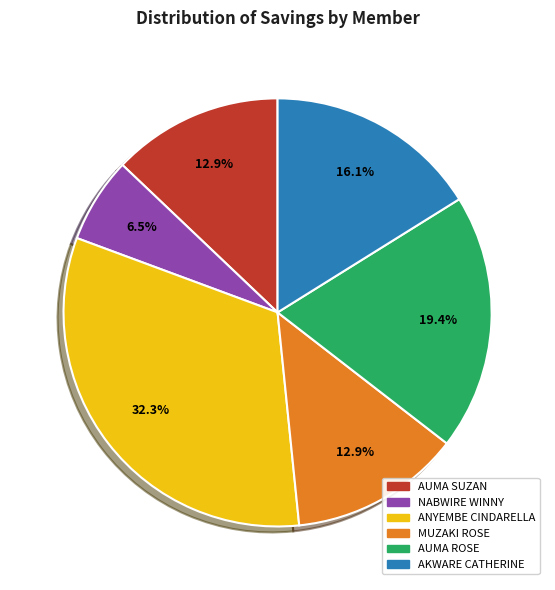

Is there a majority slice in this chart?

No